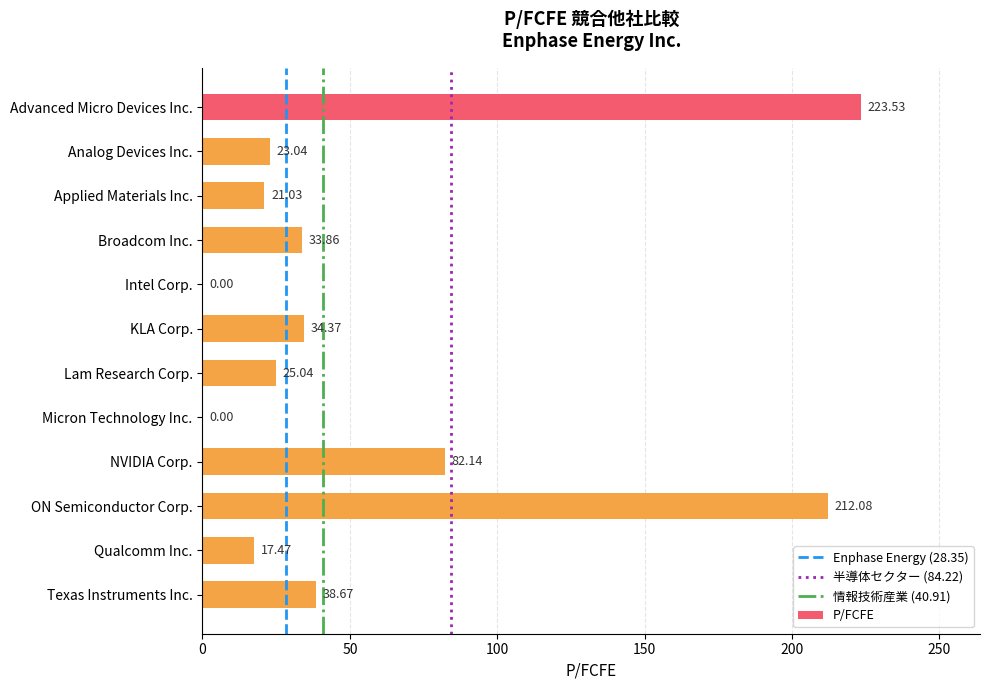

What is the sum of all values?

711.2